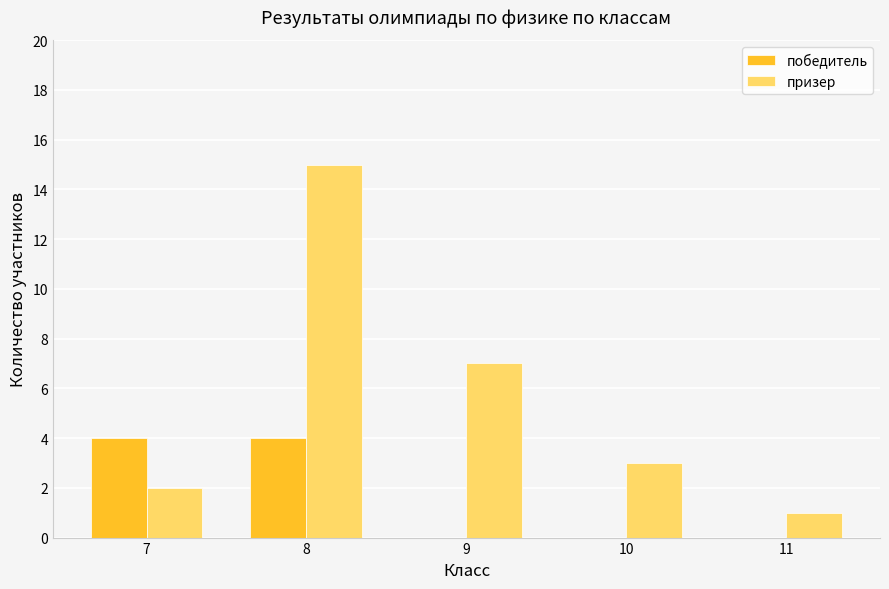

What is the sum of all призер values?

28